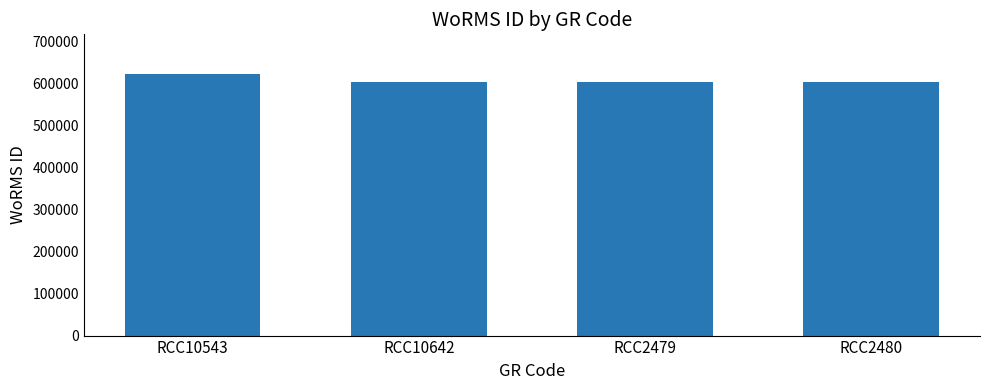

What is the ratio of the value at RCC10543 to the value at RCC10642?

1.0